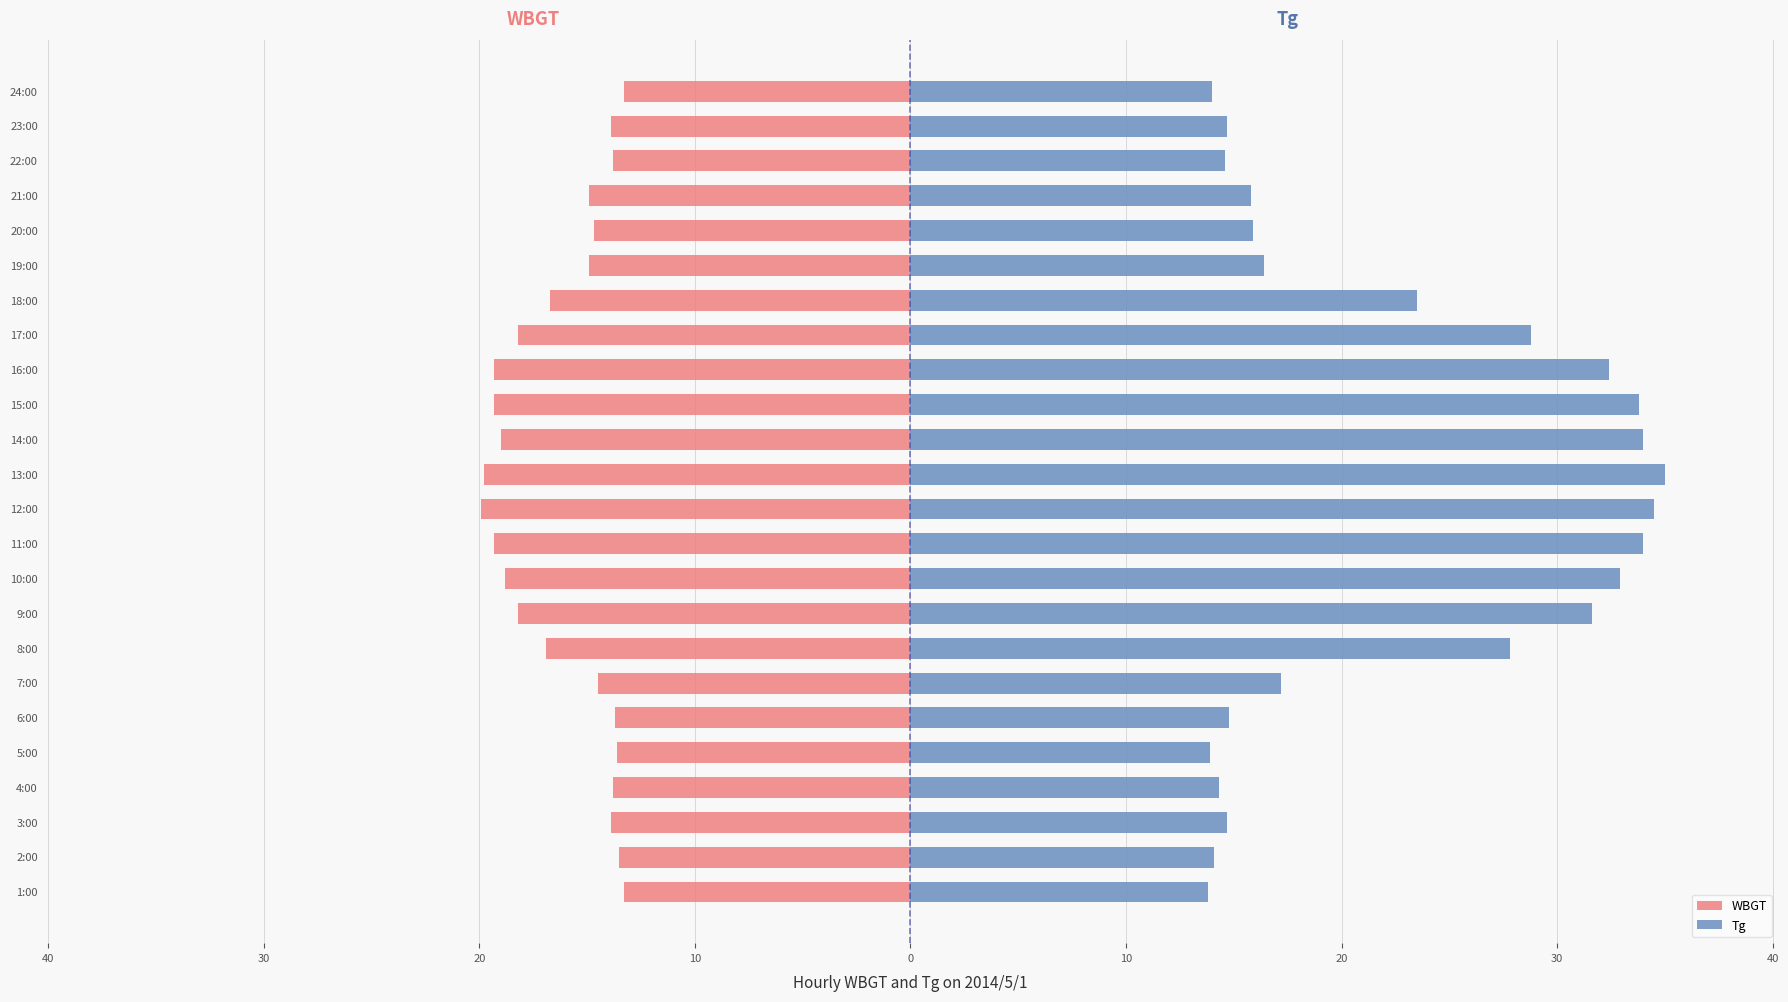

What is the lowest value of the WBGT series?

-19.9